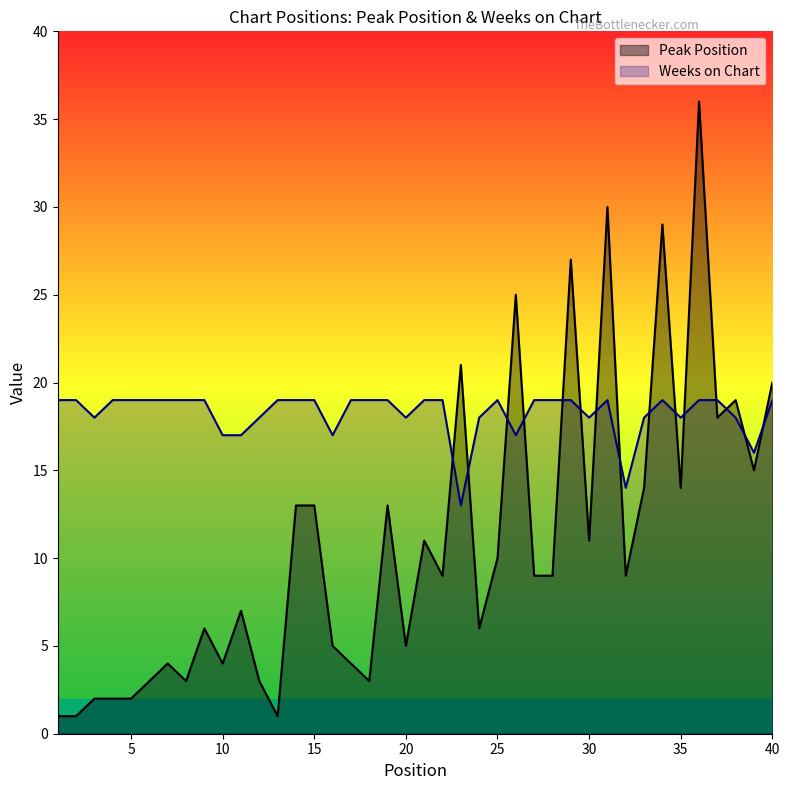

What are all the series names shown in the legend?

Peak Position, Weeks on Chart